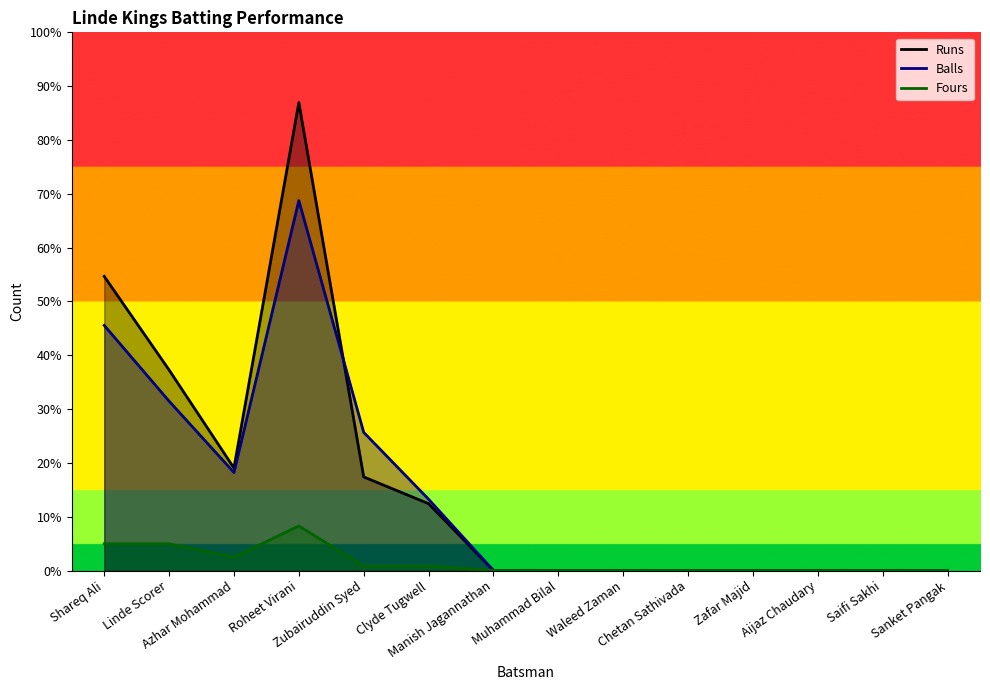

Rank the series at Chetan Sathivada from highest to lowest value.

Runs, Balls, Fours